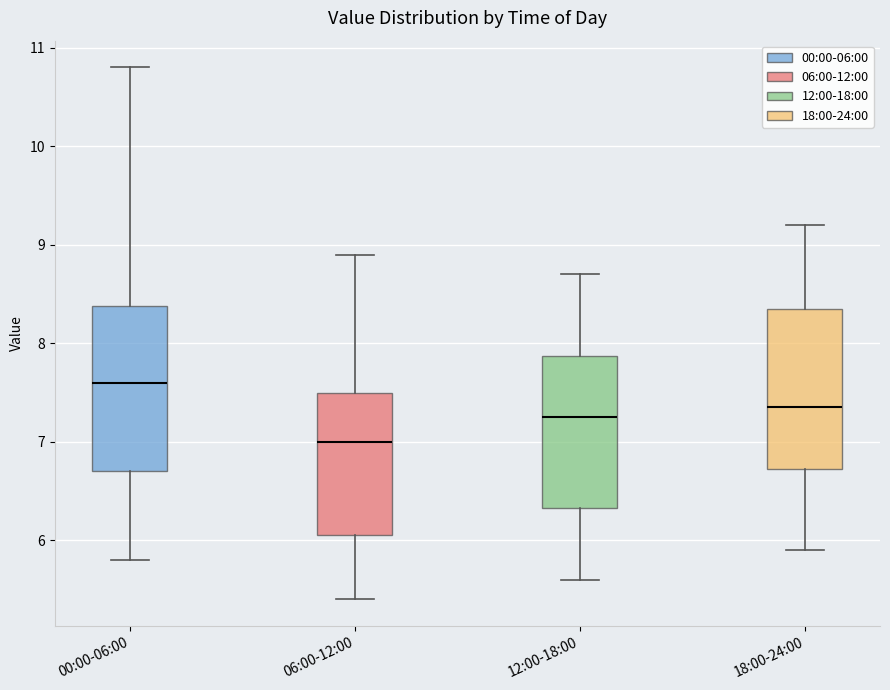

Reading left to right, read every box against the y-axis: the position of its median line, the range the box covers, and the ends of its whiskers. The values are not printed on the chart, so give them approximately, as read against the axis.

00:00-06:00: median 7.6, box 6.7 to 8.4, whiskers 5.8 to 10.8
06:00-12:00: median 7.0, box 6.1 to 7.5, whiskers 5.4 to 8.9
12:00-18:00: median 7.3, box 6.3 to 7.9, whiskers 5.6 to 8.7
18:00-24:00: median 7.4, box 6.7 to 8.4, whiskers 5.9 to 9.2